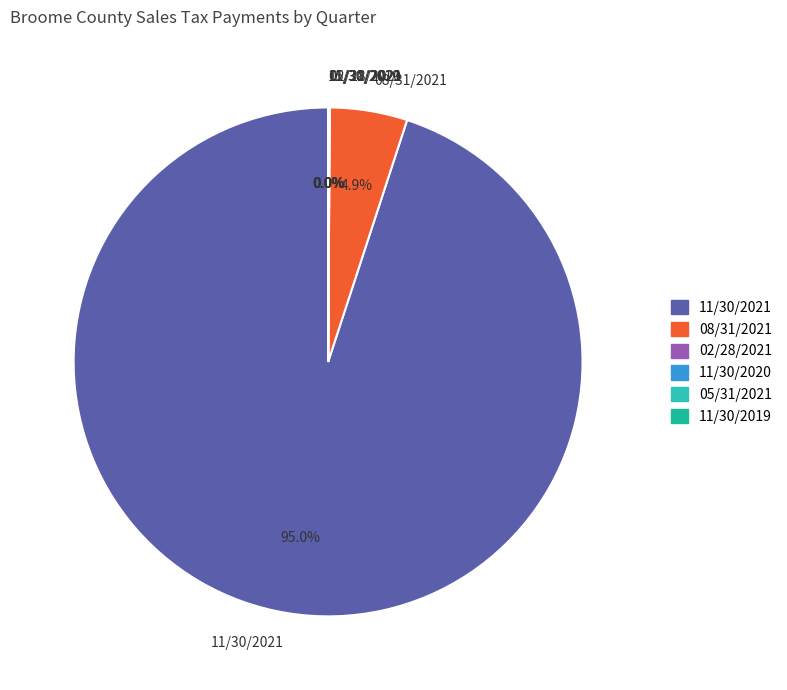

Does 11/30/2021 account for over 50% of the chart?

Yes